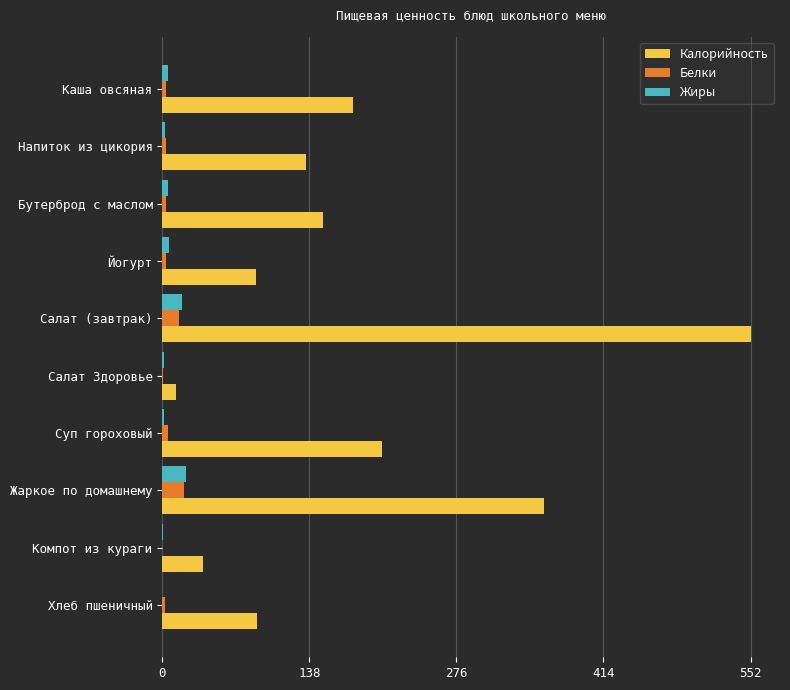

What is the maximum value shown in the chart?

552.0